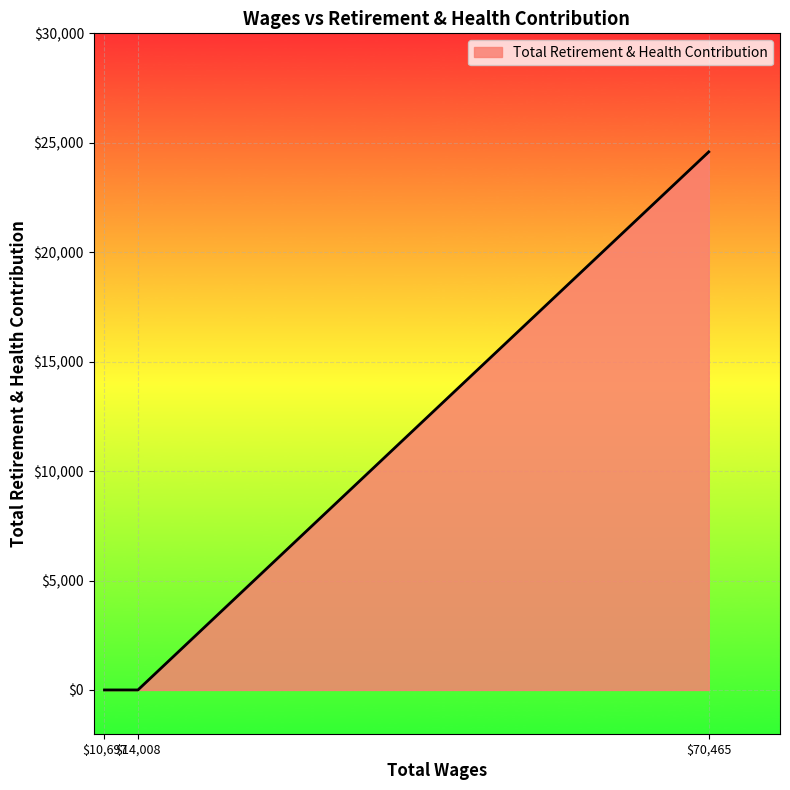

Count the values in the range 0 to 24584.

3